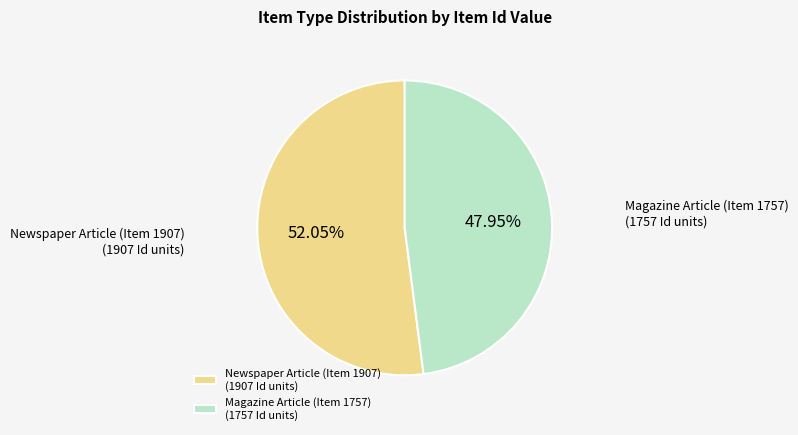

To the nearest percent, what is the average slice percentage?

50%